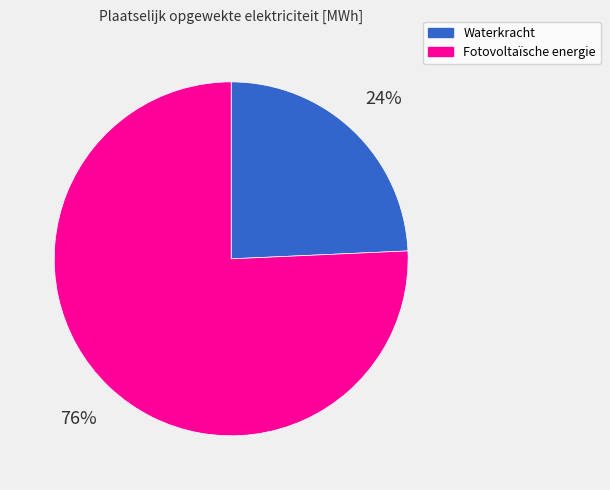

Rank the categories by value from highest to lowest.

Fotovoltaïsche energie, Waterkracht